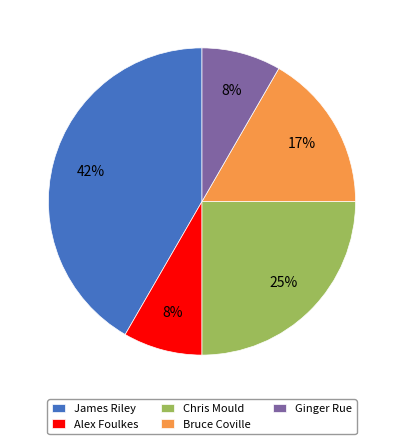

Which category has the biggest portion of the pie?

James Riley